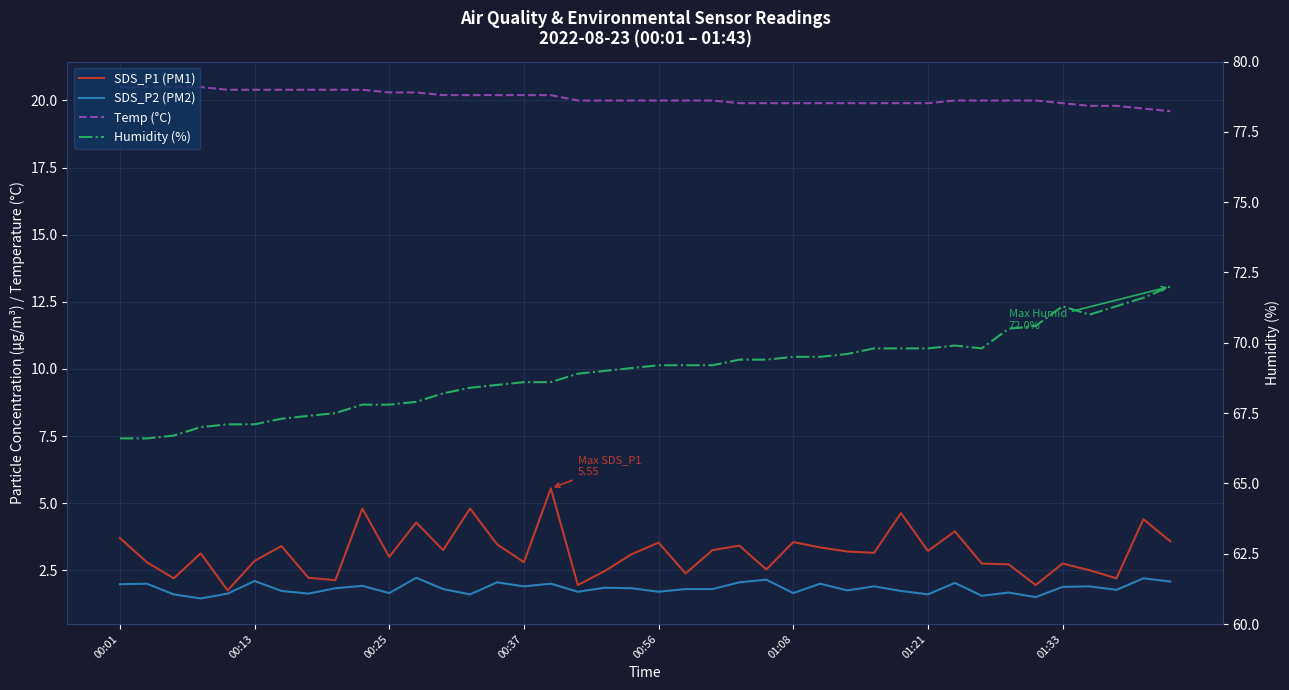

How many lines are shown in the chart?

4